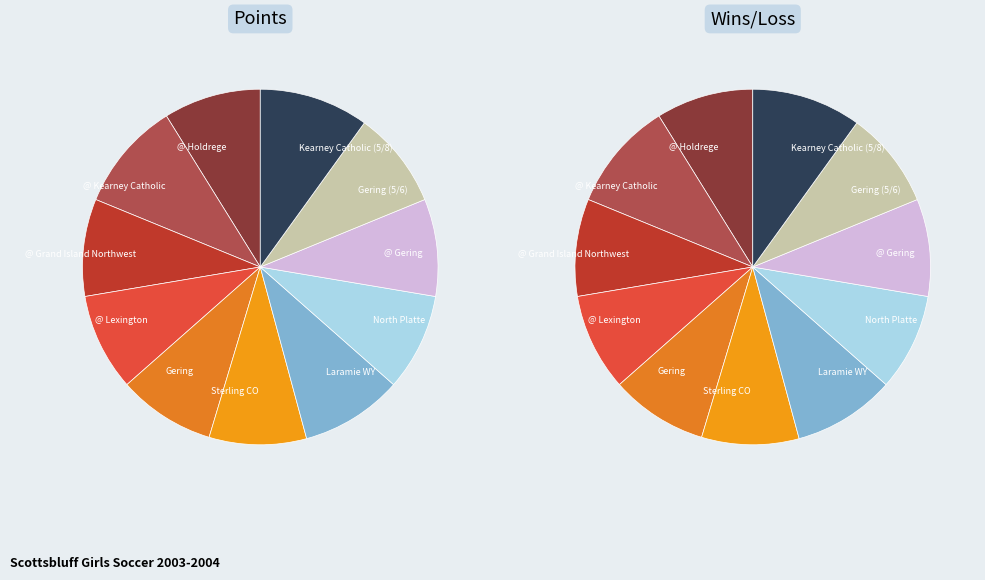

Which category has the smallest portion of the pie?

@ Holdrege